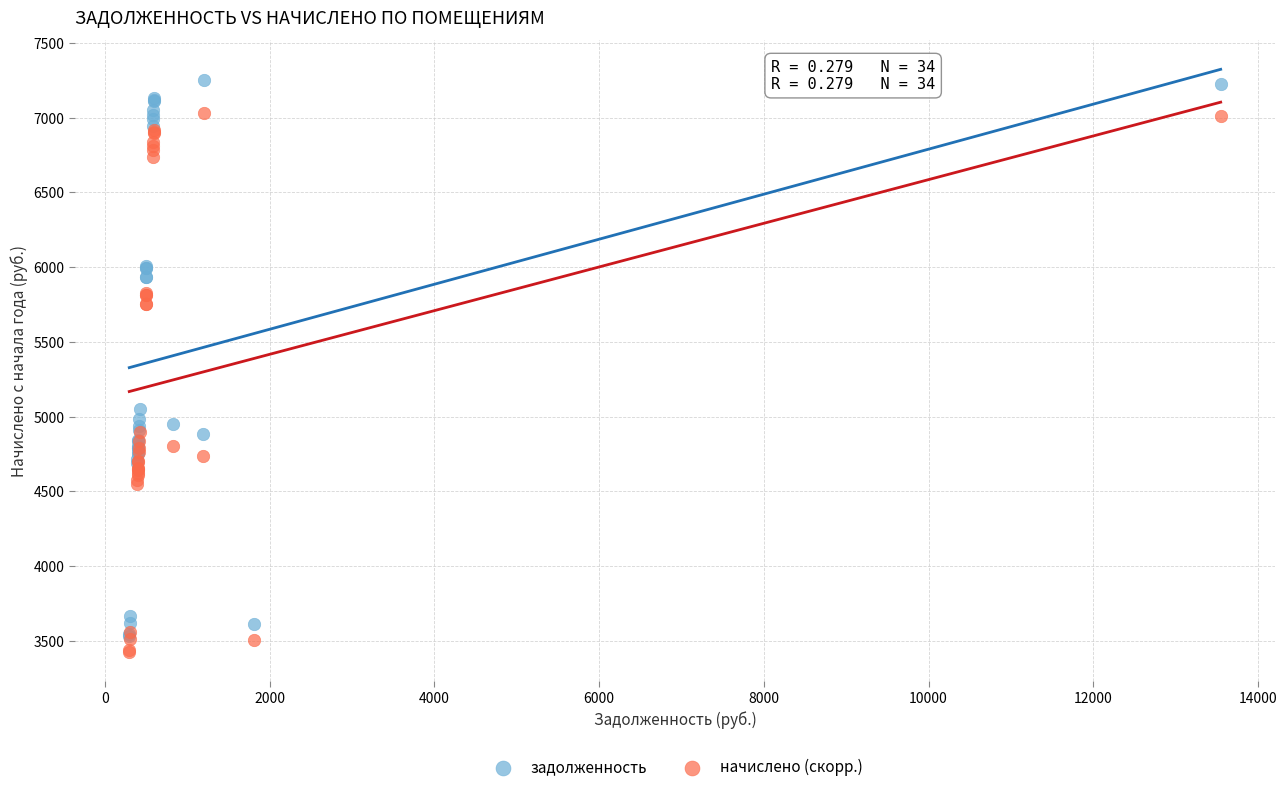

Which series has the largest Y range (max minus min)?

задолженность